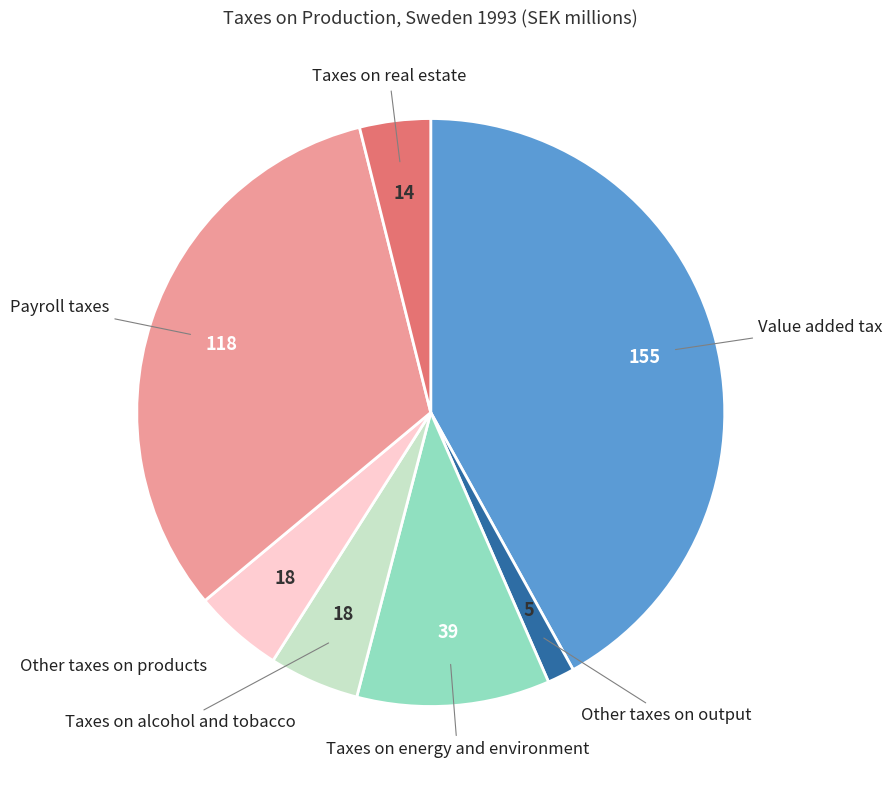

Combined, do Payroll taxes and Taxes on real estate account for over 50%?

No